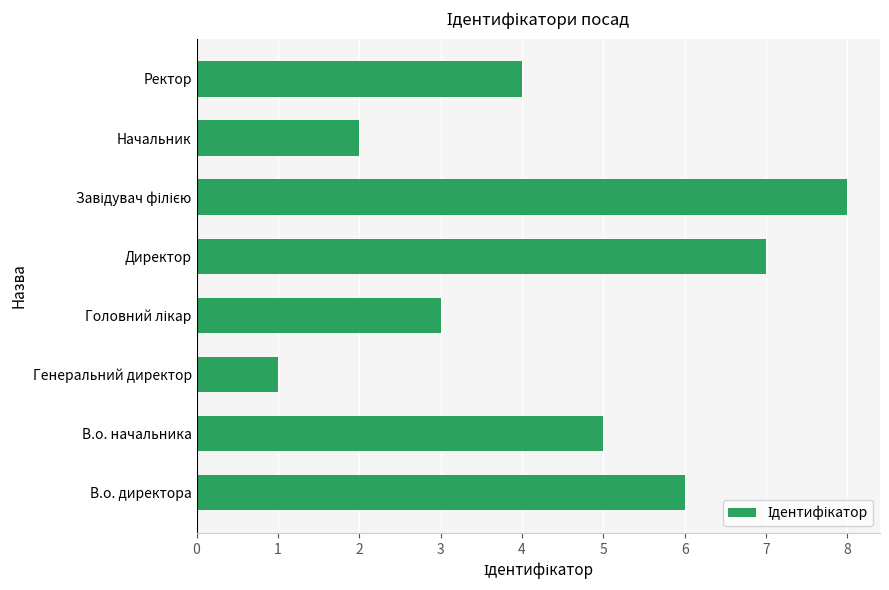

The value at Начальник is 3. True or false?

False